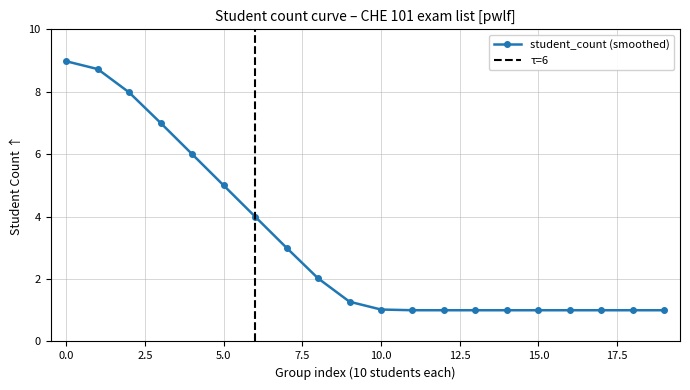

True or false: the data shows 1.0 at 12.

True